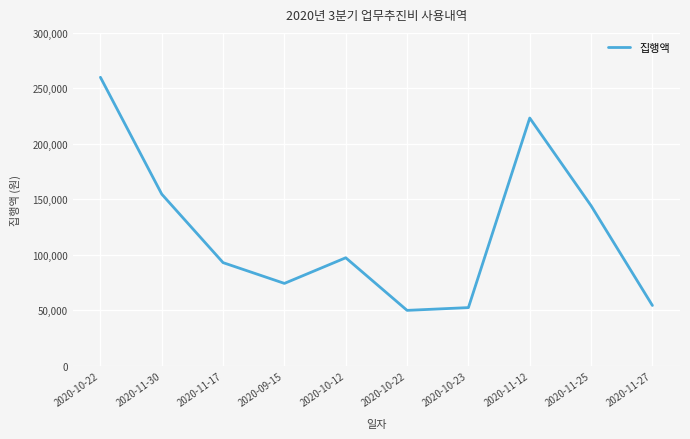

Reading right to left, extract all data points from this chart.

54400	144300	223300	52500	50000	97400	74300	93000	154700	260000